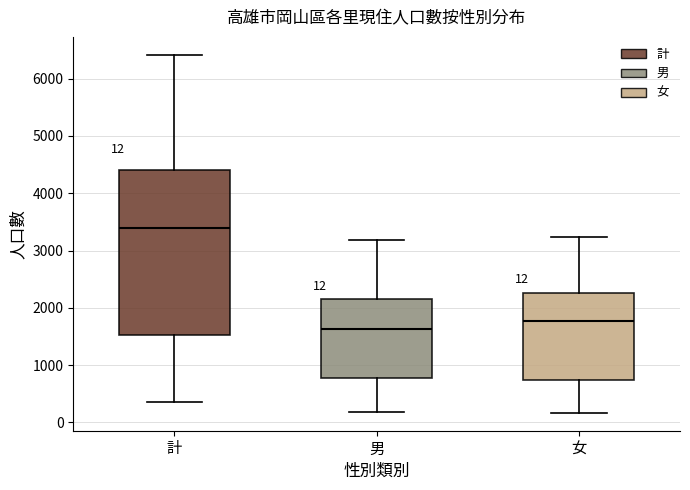

Which box has the highest median line?

計